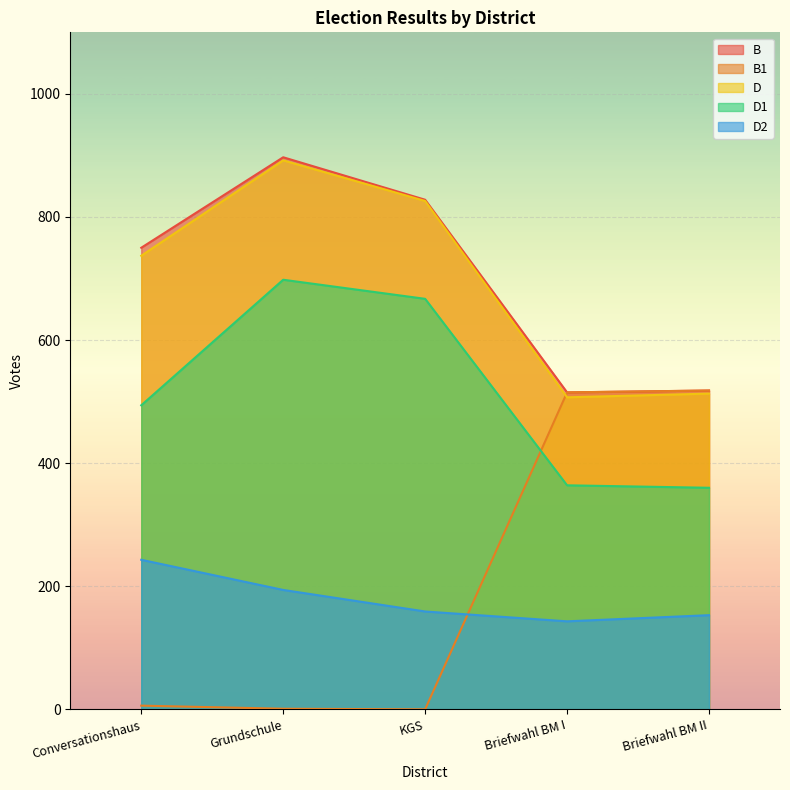

What are all the series names shown in the legend?

B, B1, D, D1, D2